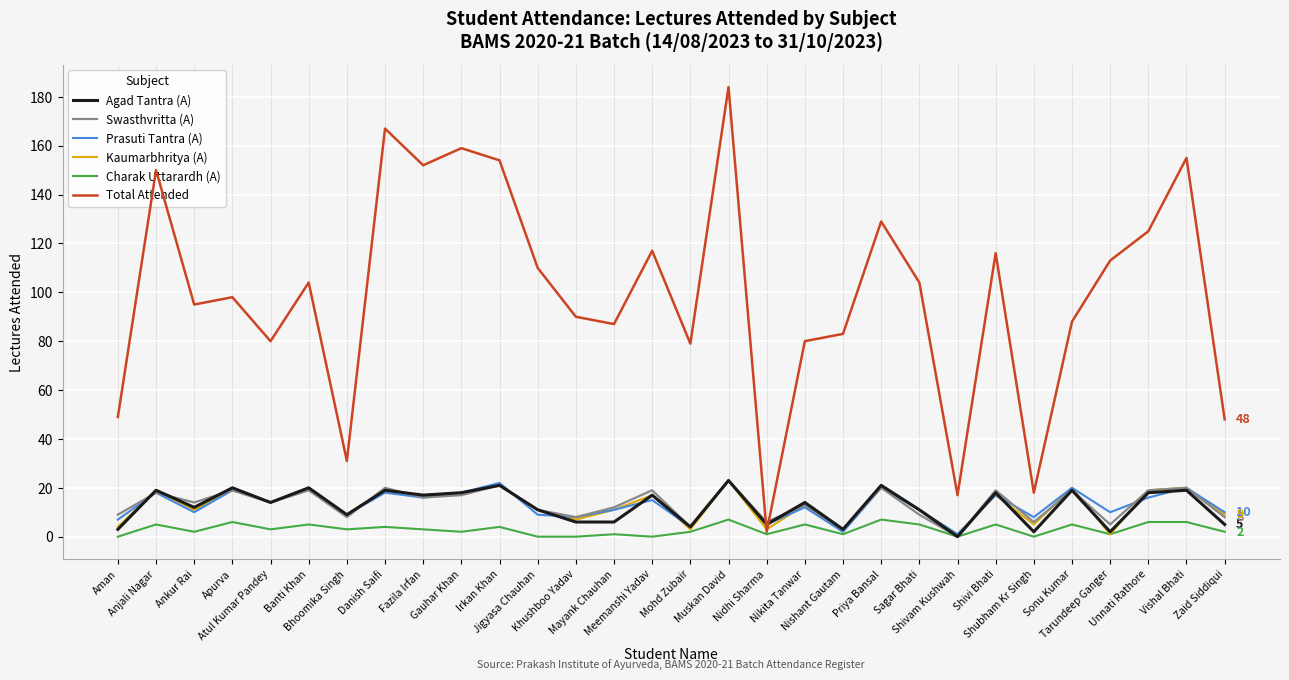

The value of Swasthvritta (A) at Danish Saifi is 12. True or false?

False